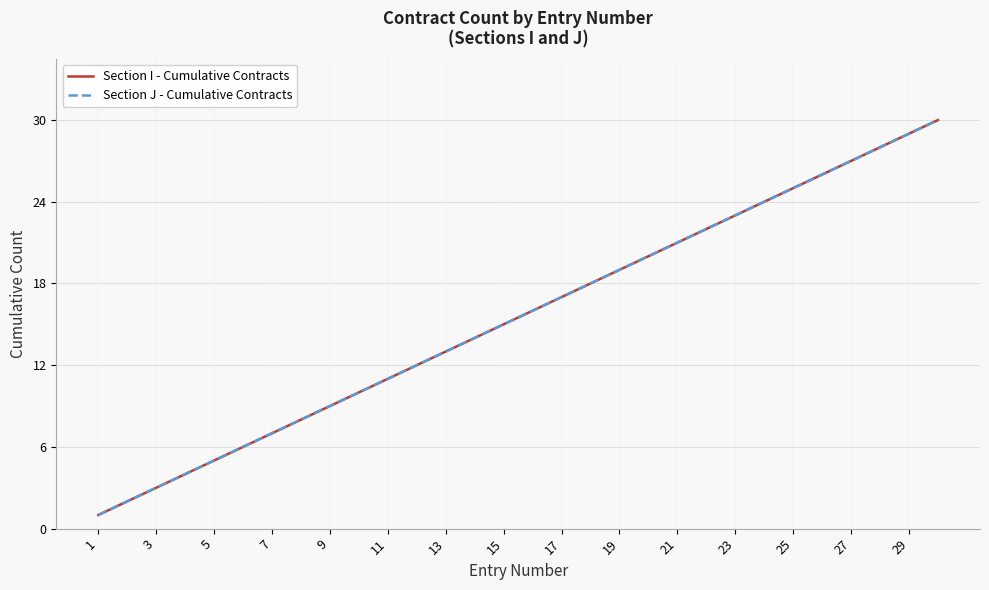

Which category has the lowest value in the Section J - Cumulative Contracts series?

1